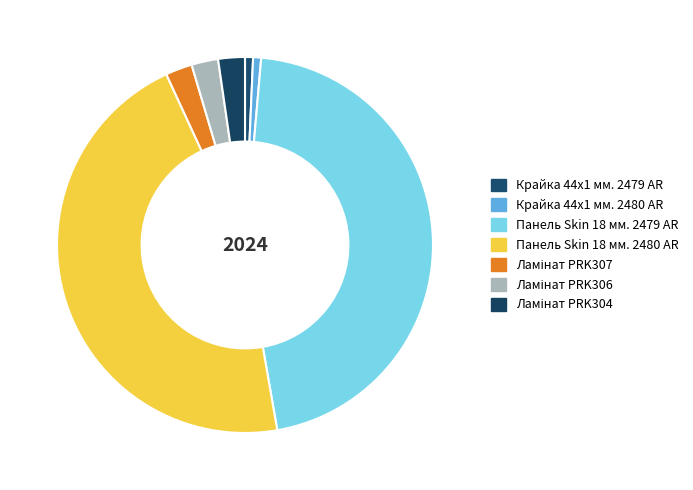

How many segments does this pie chart have?

7